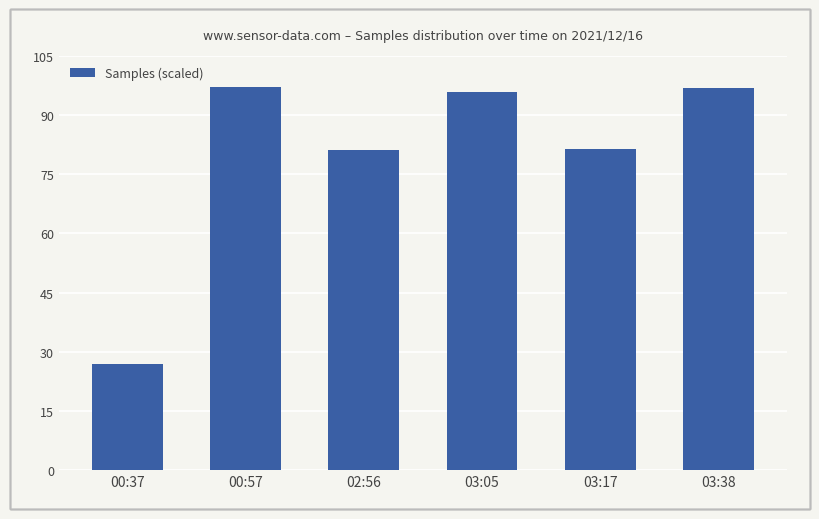

What is the label of the 2nd bar from the left?

00:57